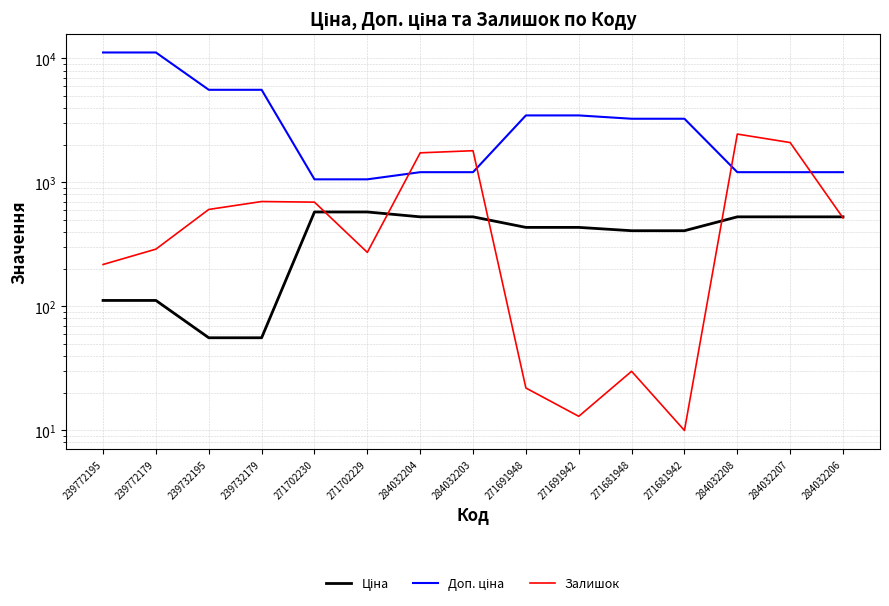

What is the greatest value displayed?

11182.0